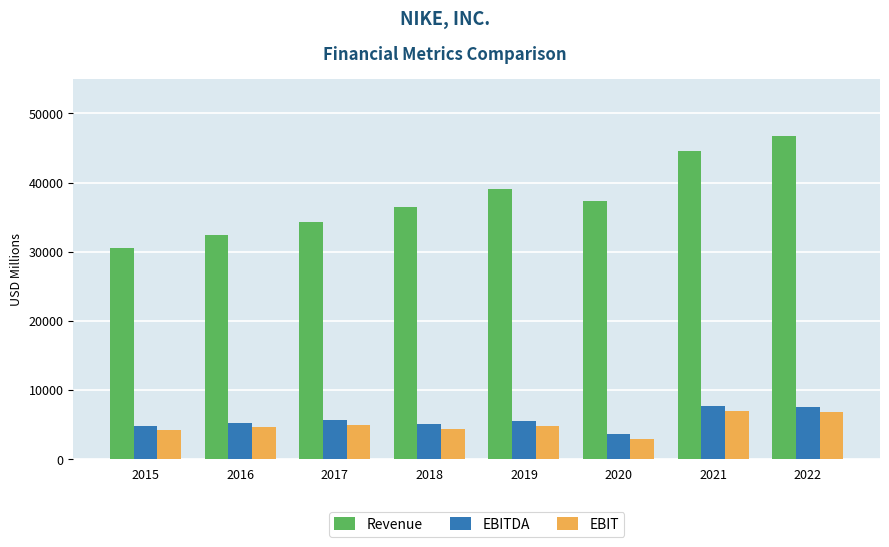

What is the sum of all Revenue values?

301492